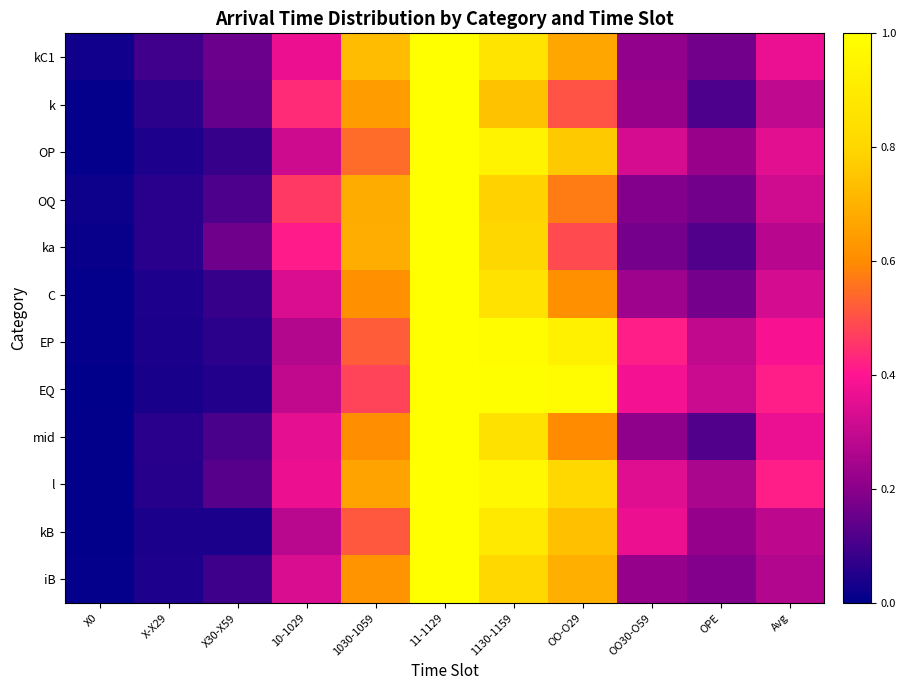

Between OO30-O59 and 1030-1059, which is larger?

1030-1059